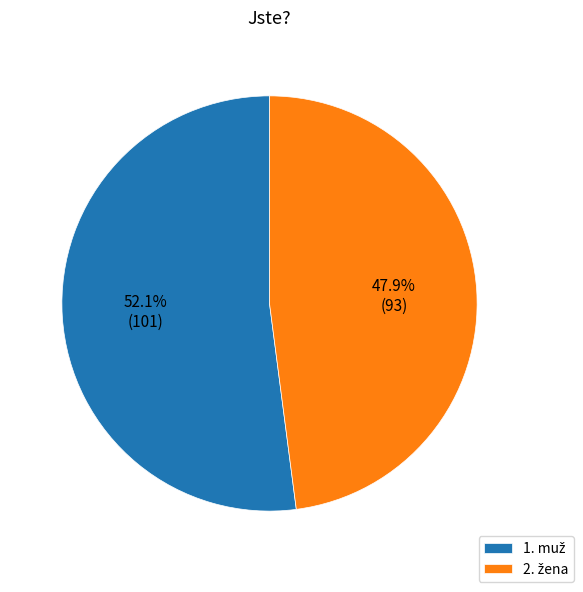

How many segments does this pie chart have?

2